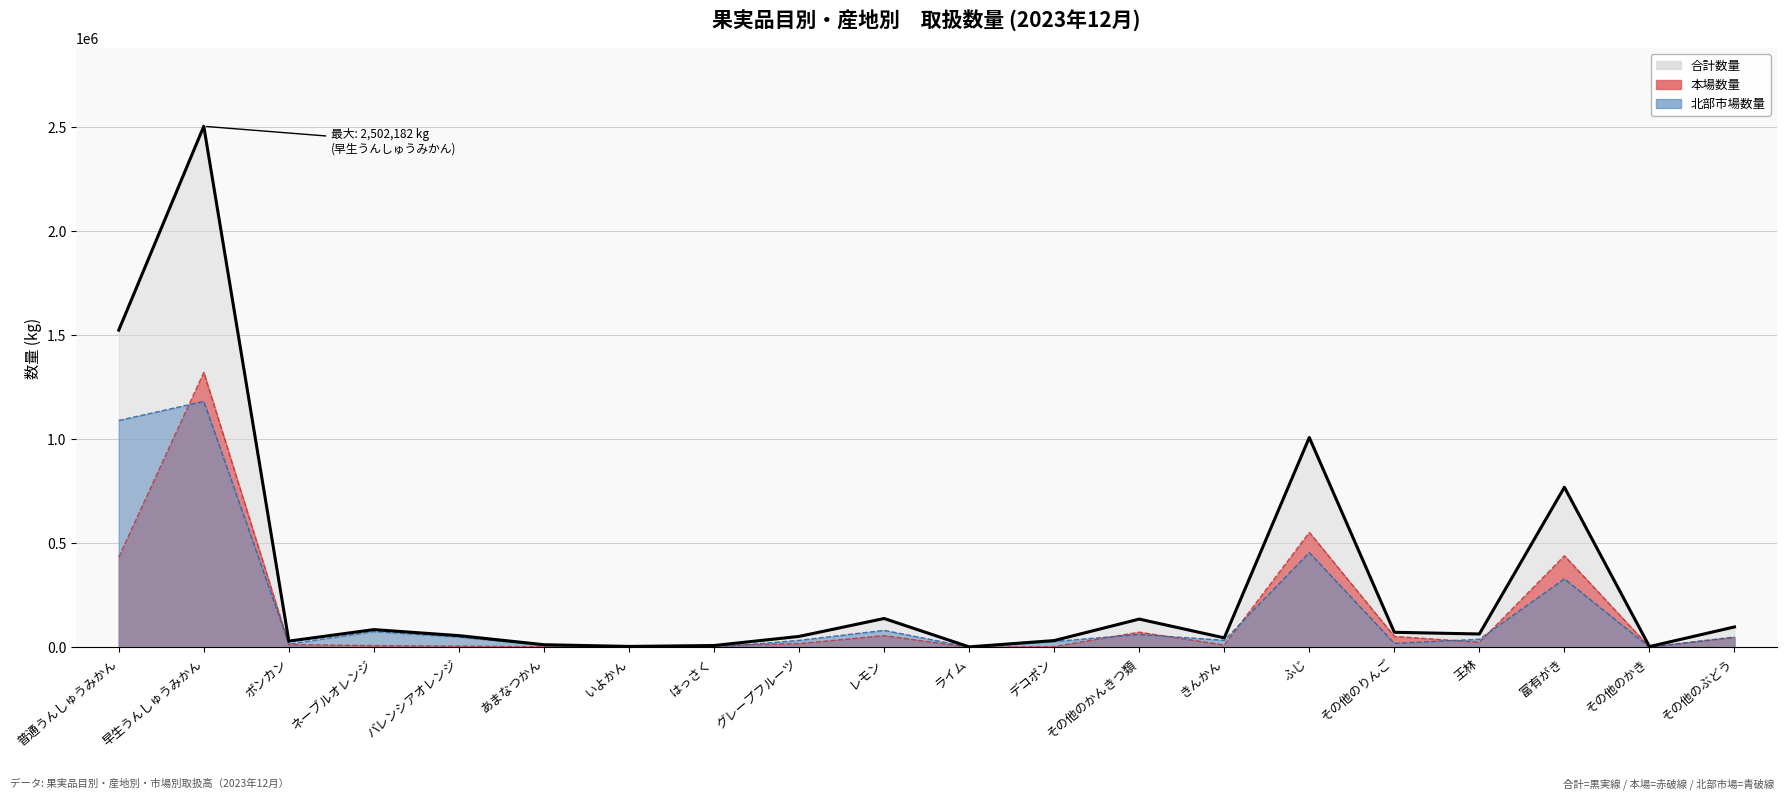

What position from the left is その他のぶどう?

20